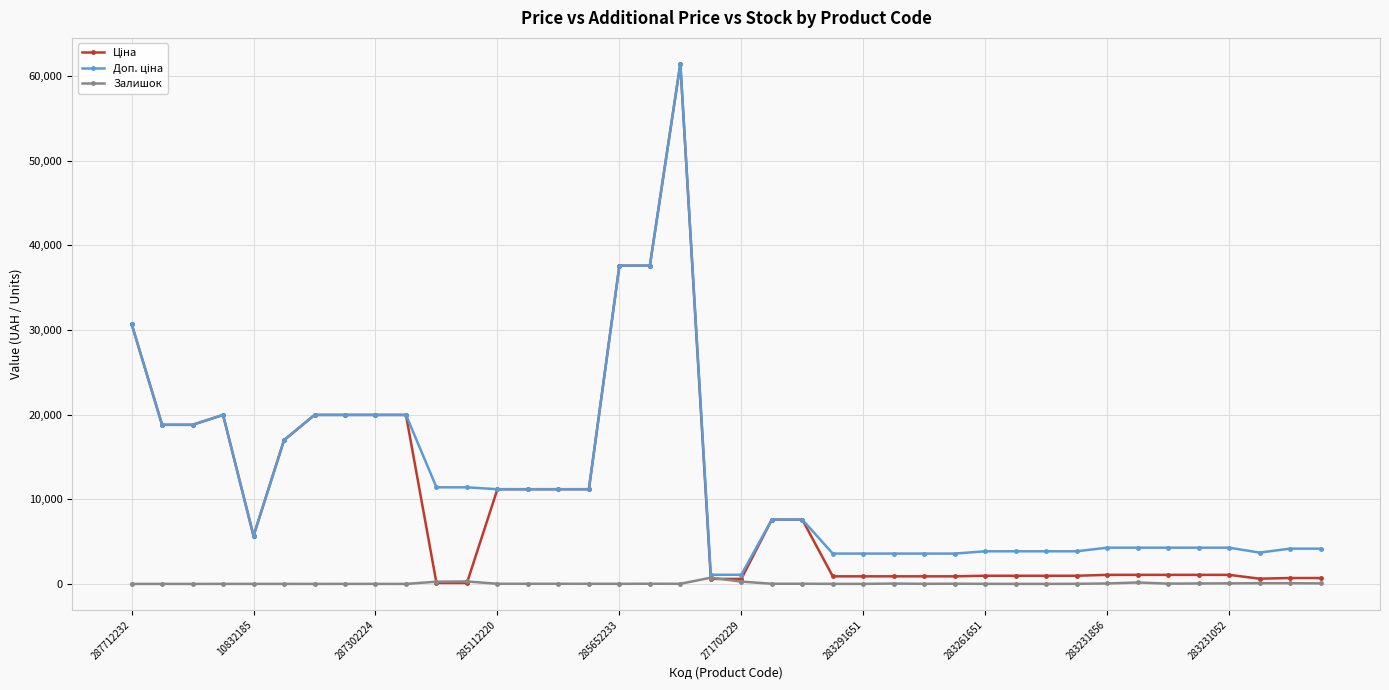

How many distinct data groups are displayed?

3